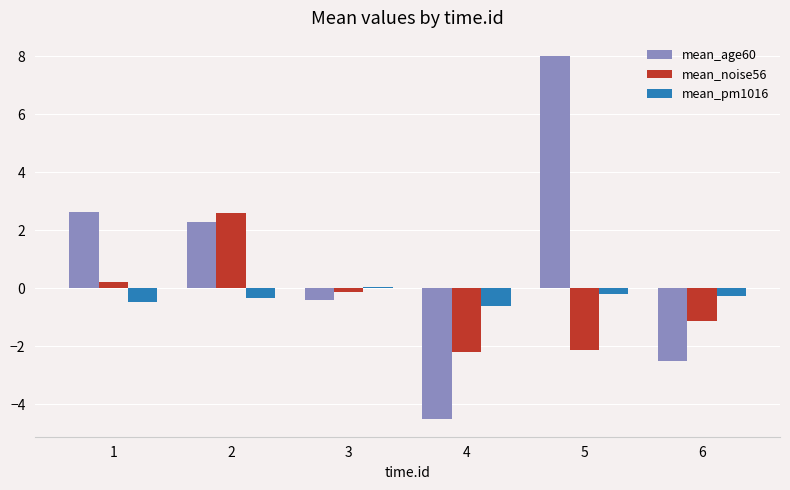

The mean_noise56 series shows -0.1 at 3. True or false?

True